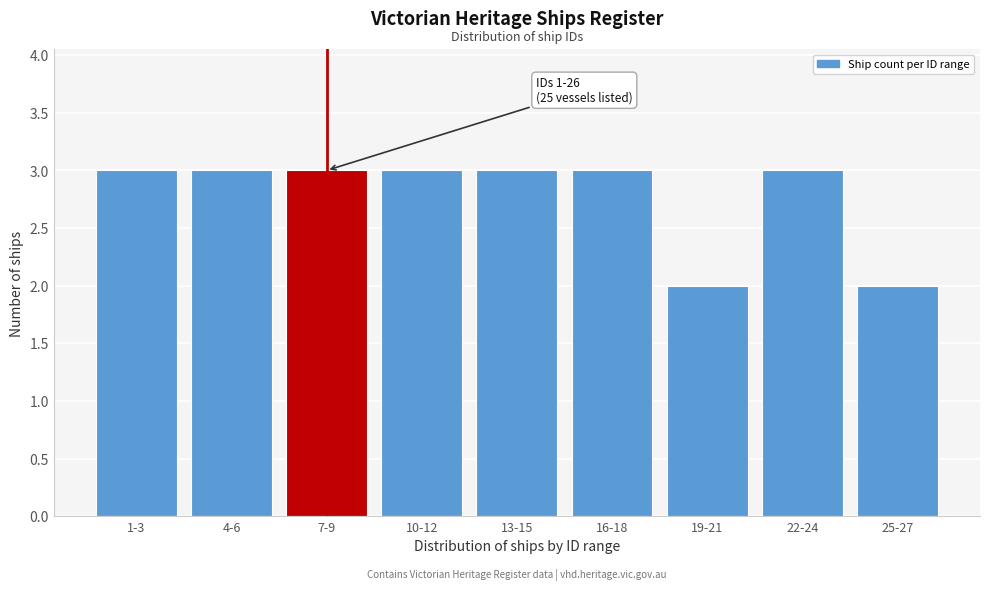

Reading left to right, what are all the values shown in this chart?

3	3	3	3	3	3	2	3	2